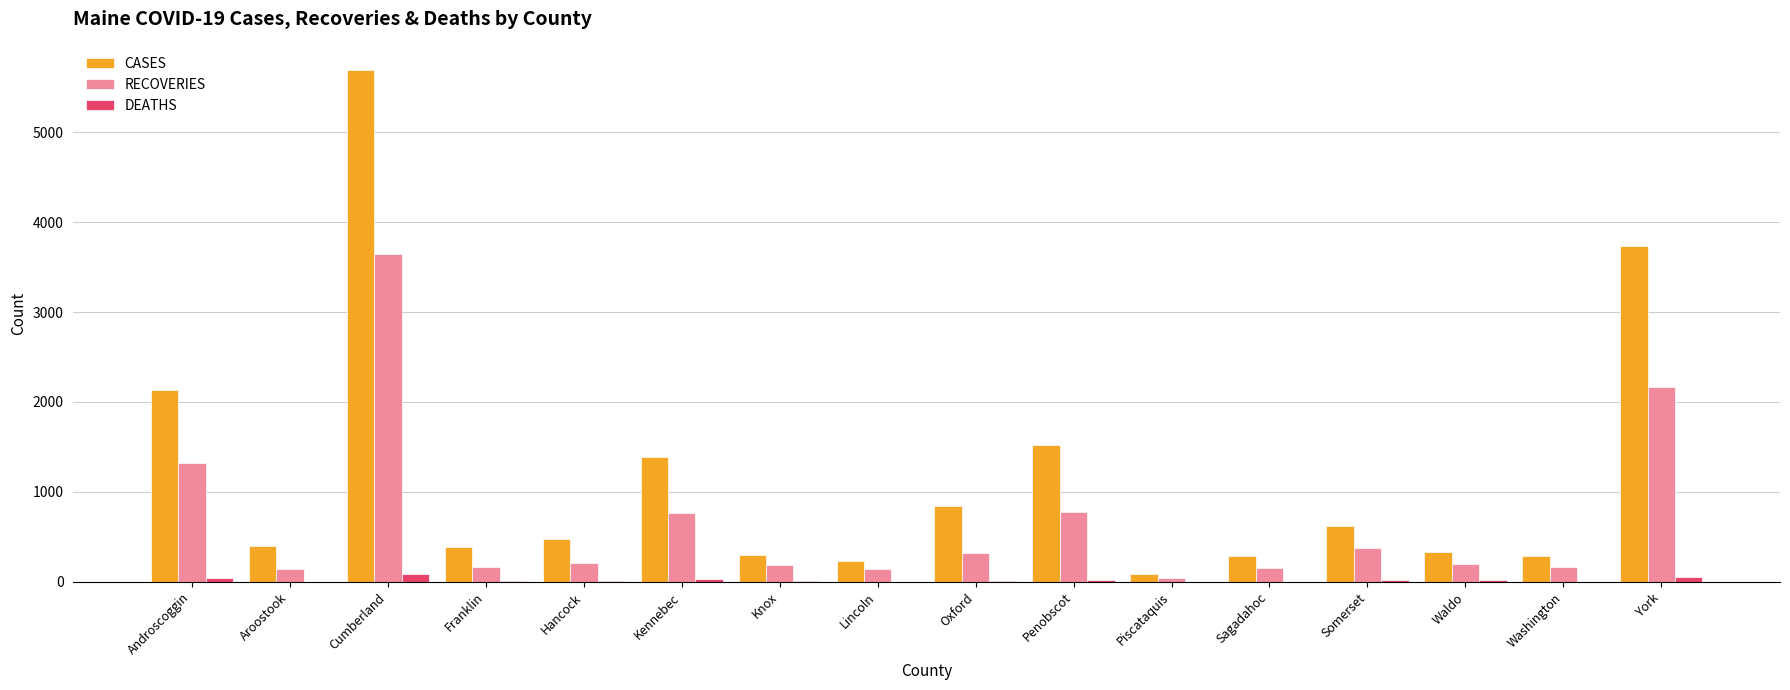

What is the difference between the DEATHS values at Sagadahoc and Franklin?

5